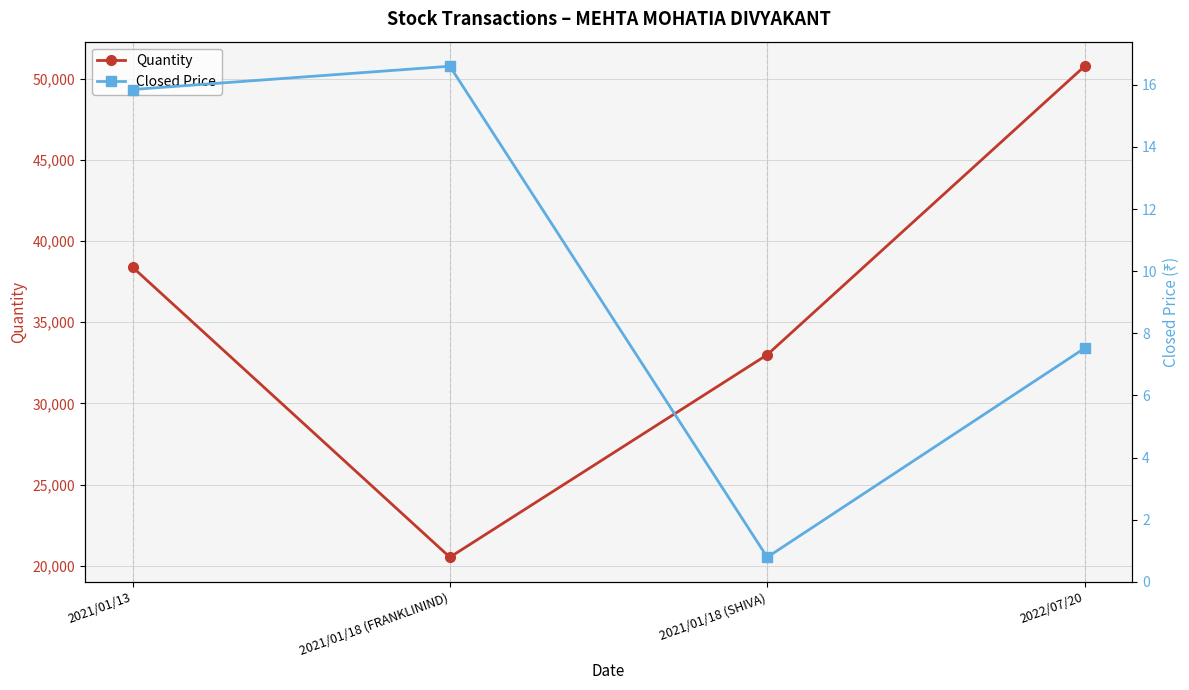

Reading left to right, transcribe all the data shown in this chart.

Quantity: 38400.0	20520.0	33001.0	50783.0
Closed Price: 15.8	16.6	0.8	7.5